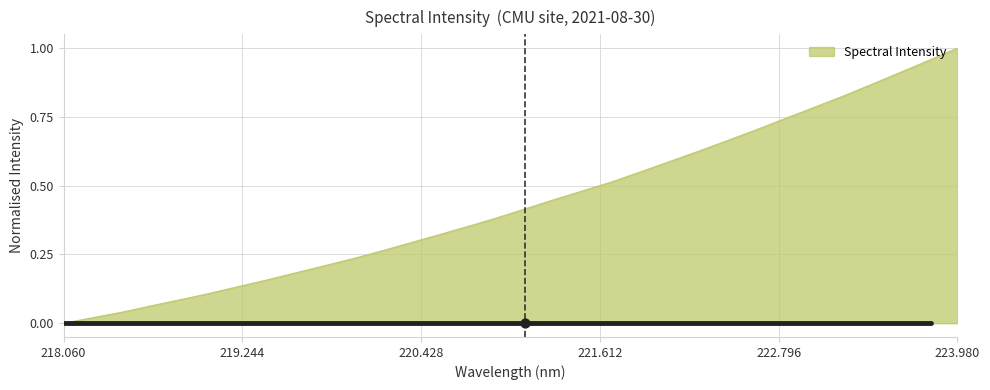

Between 219.2067 and 222.0721, which is larger?

222.0721